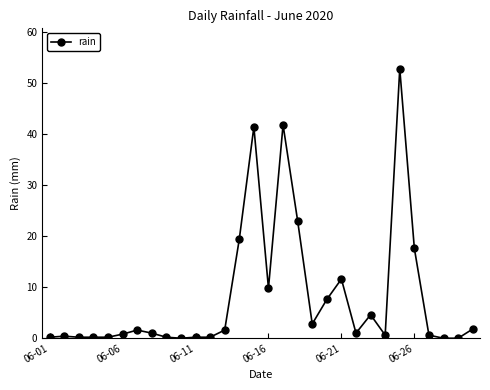

What is the value of the 13th point from the left?

1.6